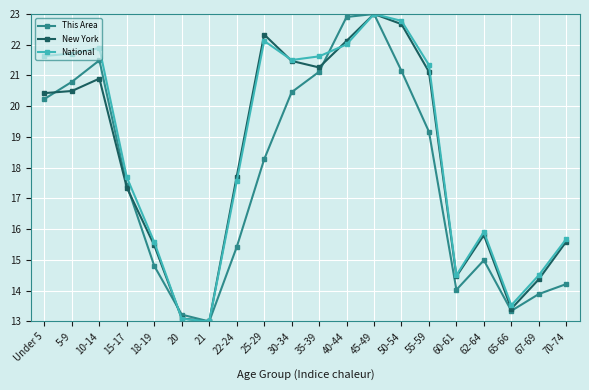

What is the difference between the second highest and minimum values in the New York series?

9.7